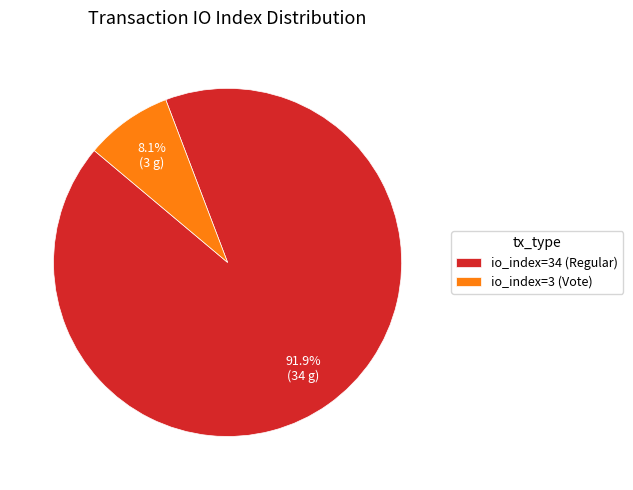

Count the number of slices in the pie.

2